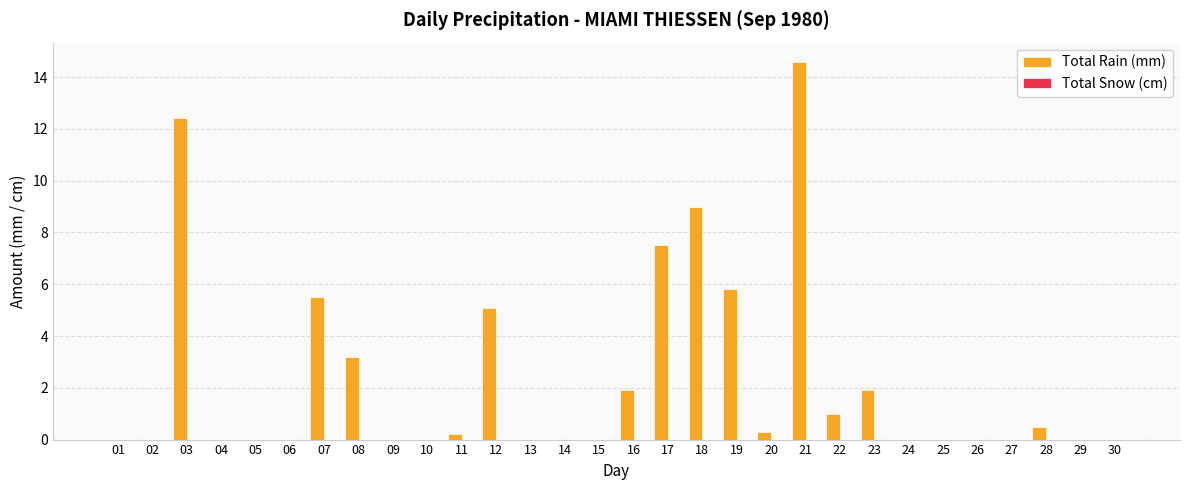

What is the maximum value shown in the chart?

14.6